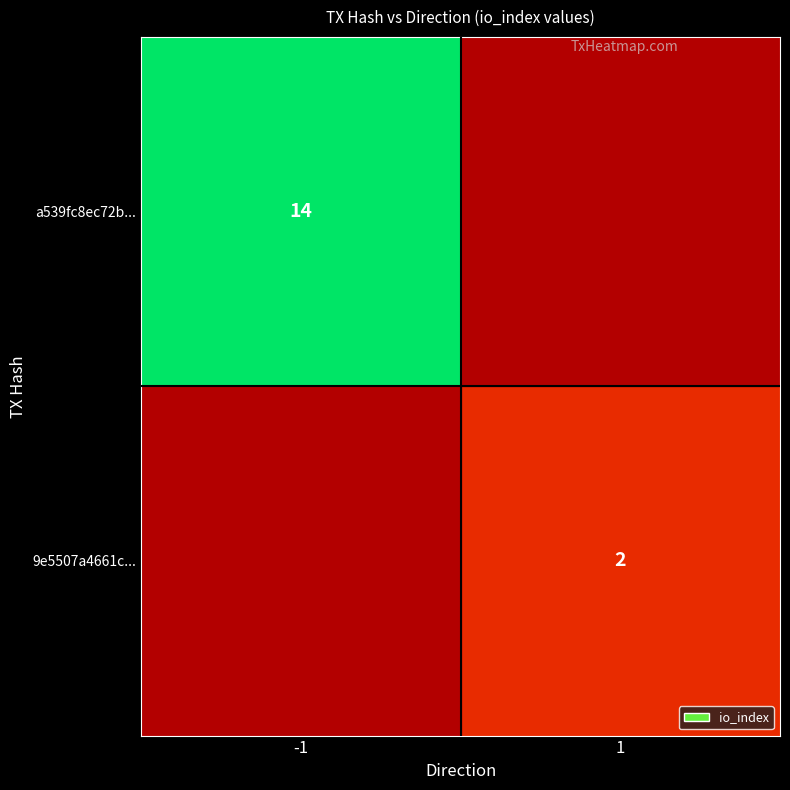

True or false: a539fc8ec72b... has a value of 4 at -1.

False